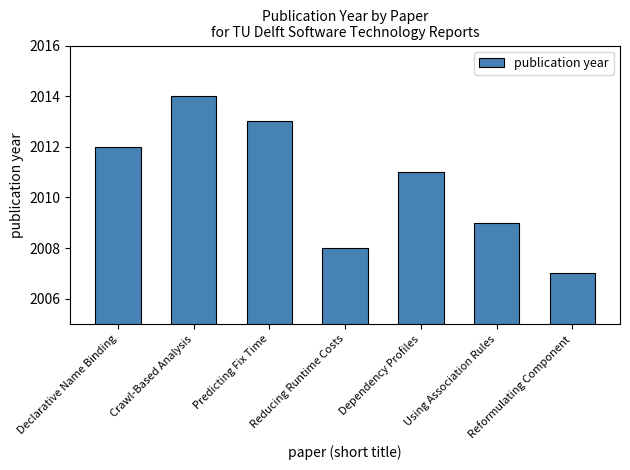

Reading left to right, what are all the values shown in this chart?

2012	2014	2013	2008	2011	2009	2007